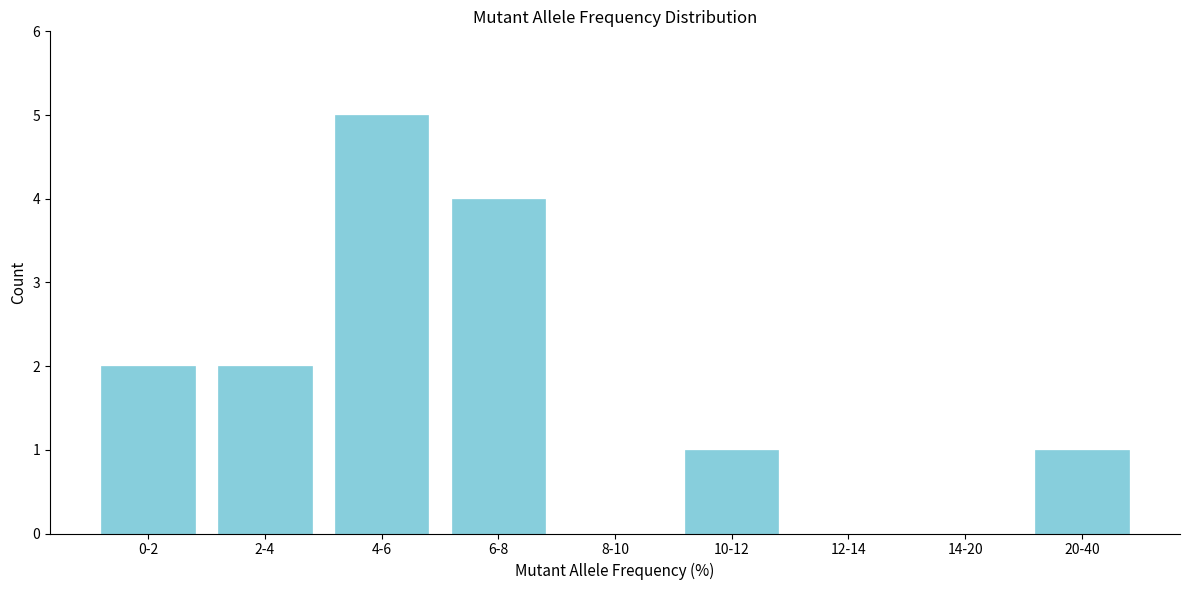

Reading left to right, extract all data points from this chart.

0-2=2	2-4=2	4-6=5	6-8=4	8-10=0	10-12=1	12-14=0	14-20=0	20-40=1